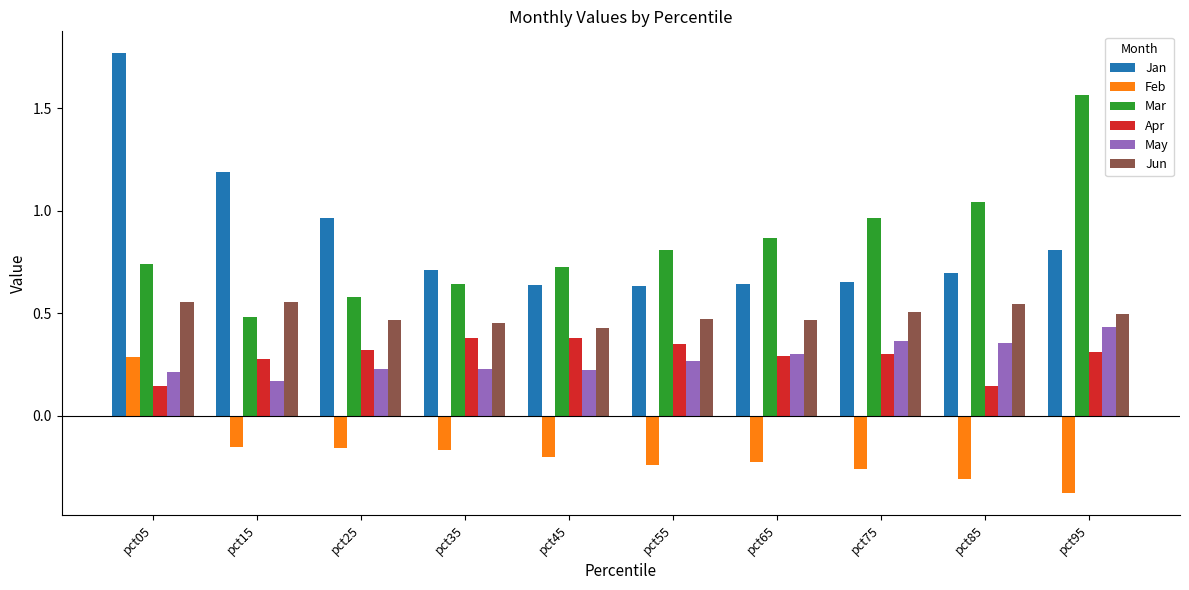

Are the bars horizontal?

No